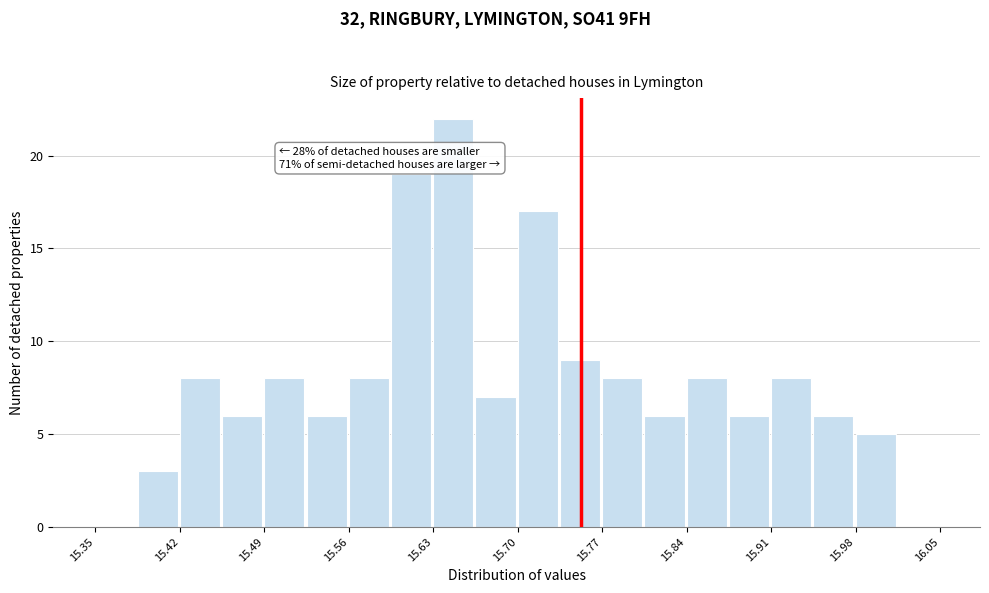

Read against the x-axis, roughly where is the centre of the tallest bar?

15.65